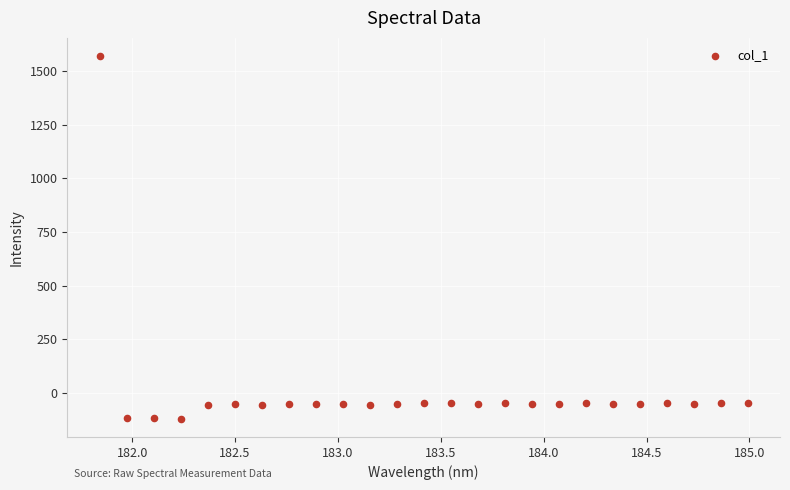

What is the range of Y values (max minus min)?

1694.2